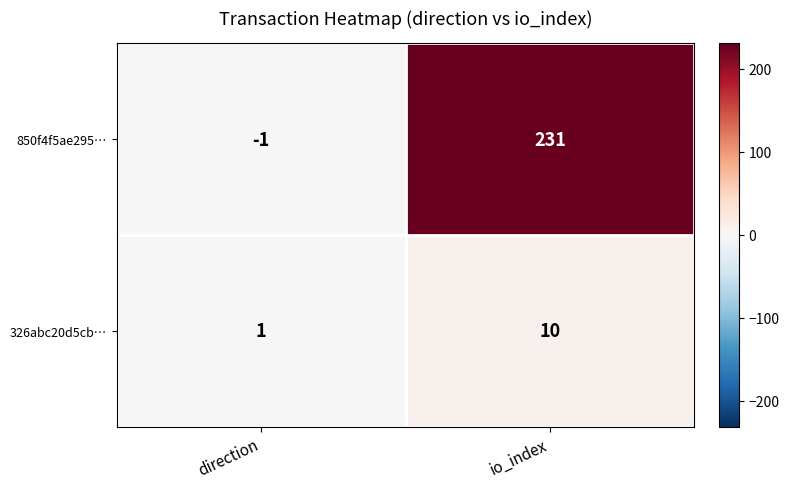

Rank the series by their maximum value, from highest to lowest.

850f4f5ae295…, 326abc20d5cb…